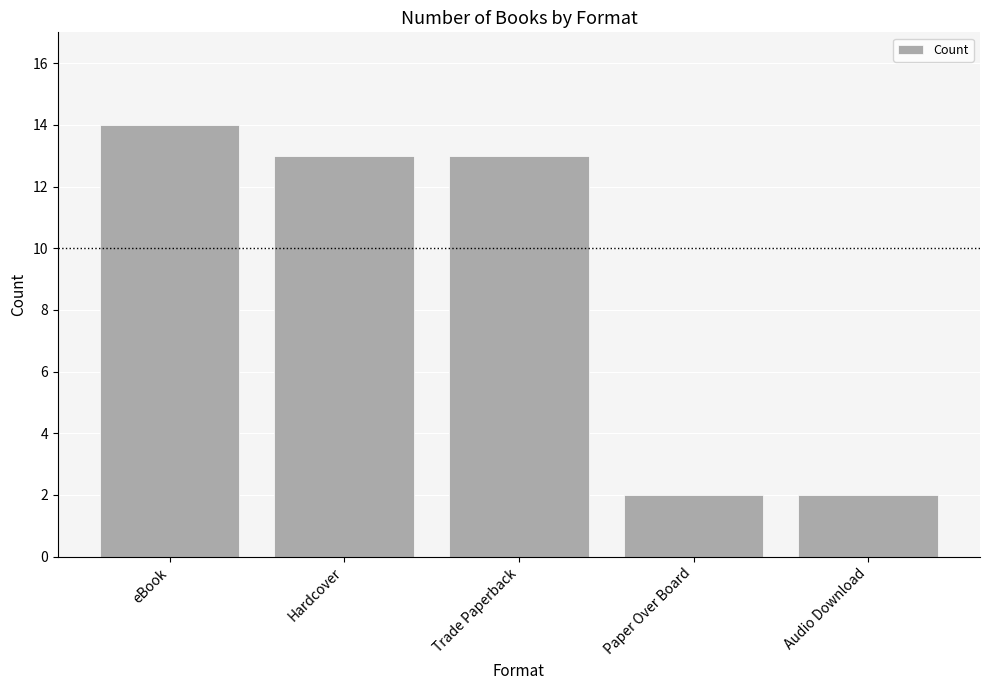

What is the average value?

9